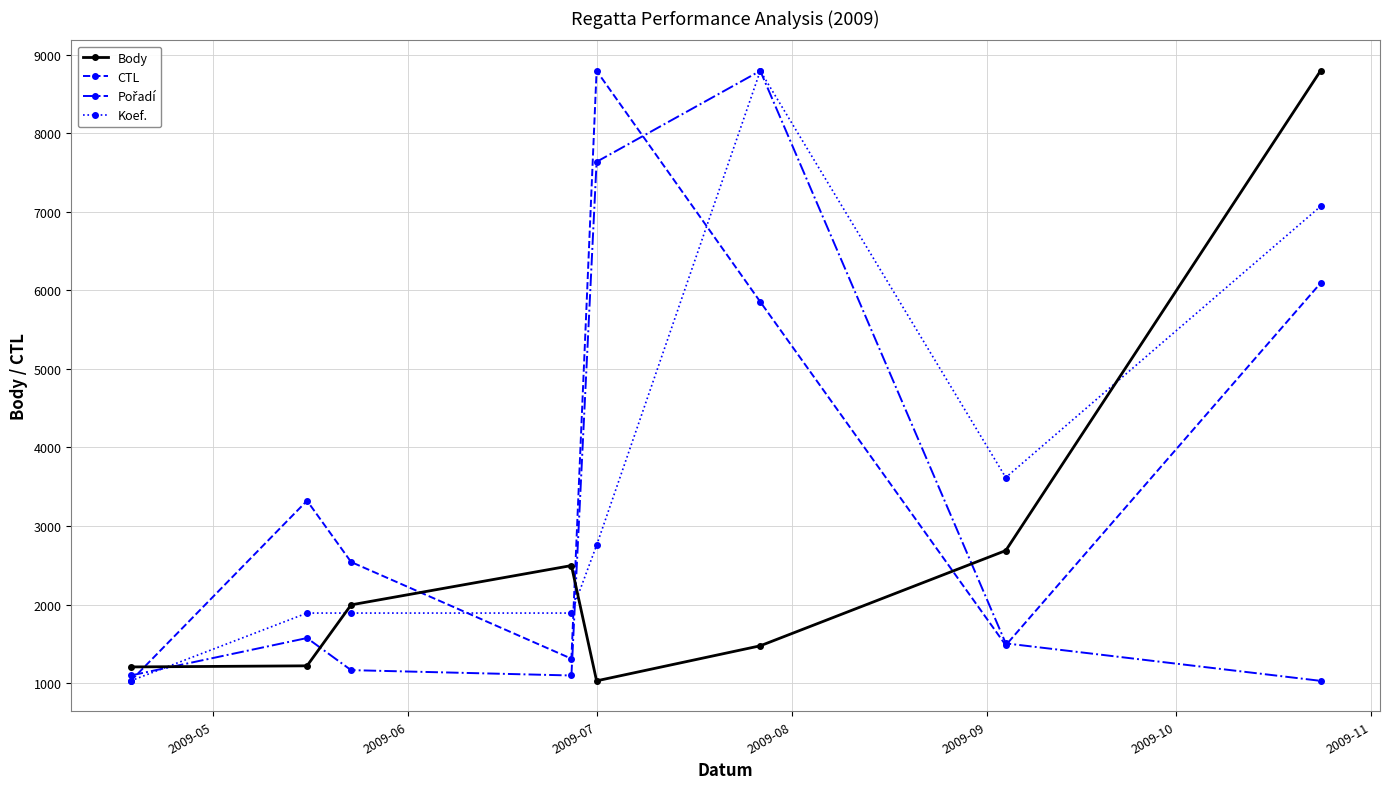

Does the chart display data point markers on the line(s)?

Yes